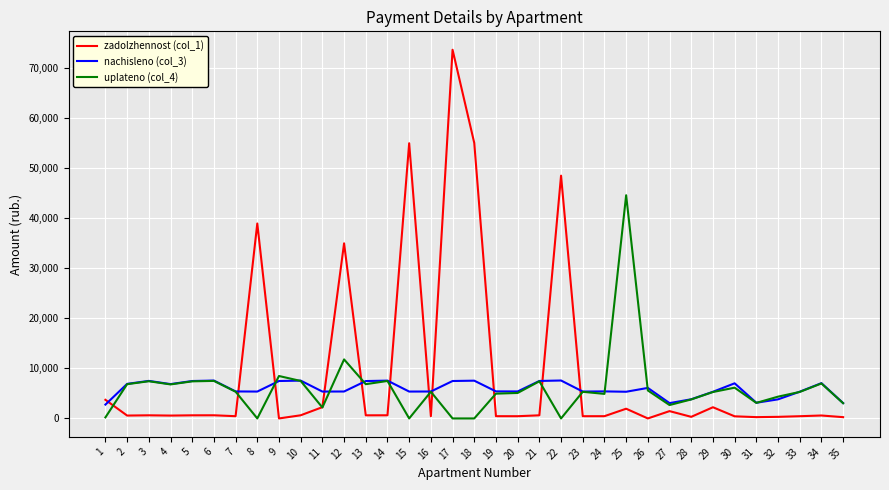

True or false: zadolzhennost (col_1) and nachisleno (col_3) cross at least once.

True